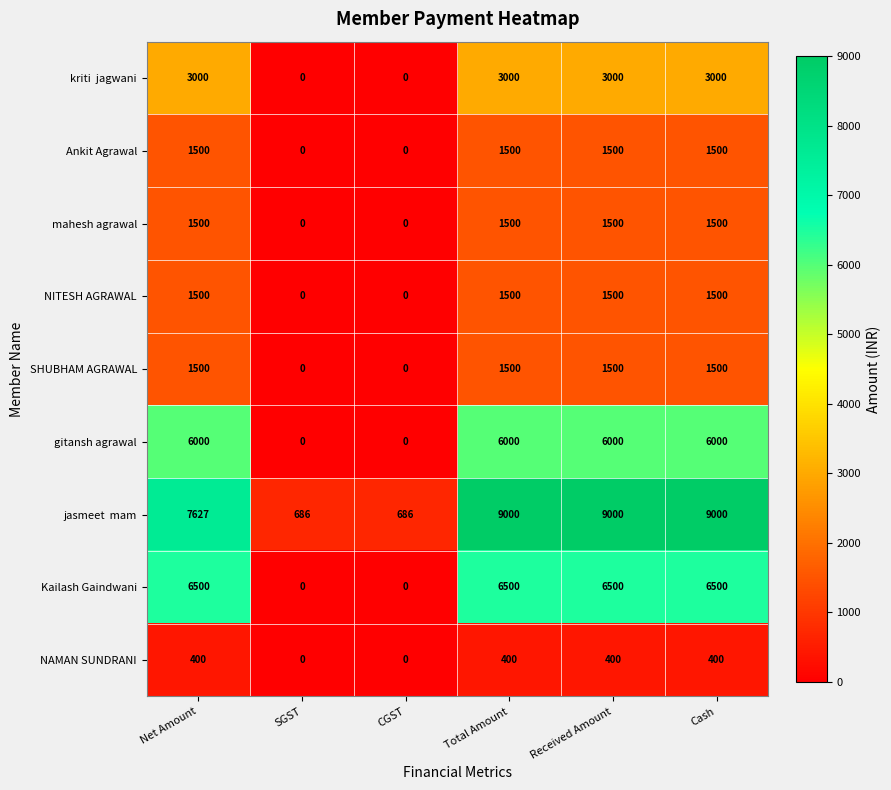

What is the spread (max minus min) of values at Net Amount?

7227